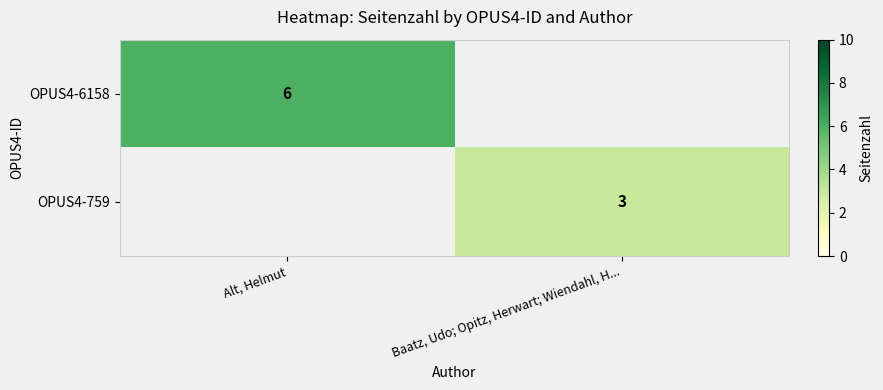

True or false: OPUS4-759 has a value of 5 at Baatz, Udo; Opitz, Herwart; Wiendahl, H....

False